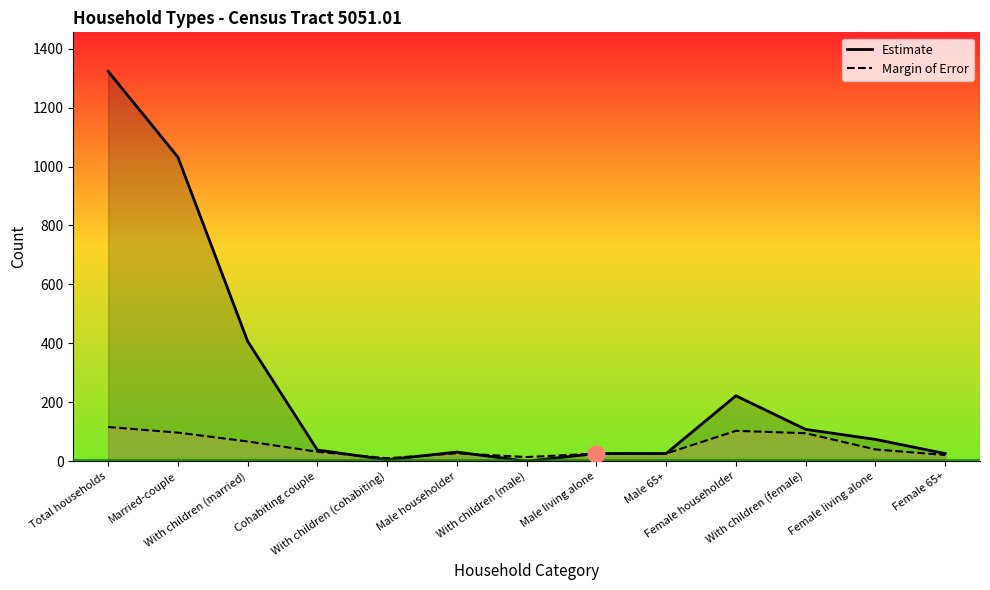

Reading right to left, extract all data points from this chart.

Estimate: 26	74	108	222	26	26	0	31	5	38	407	1032	1323
Margin of Error: 21	40	95	103	26	26	14	27	10	32	67	97	116